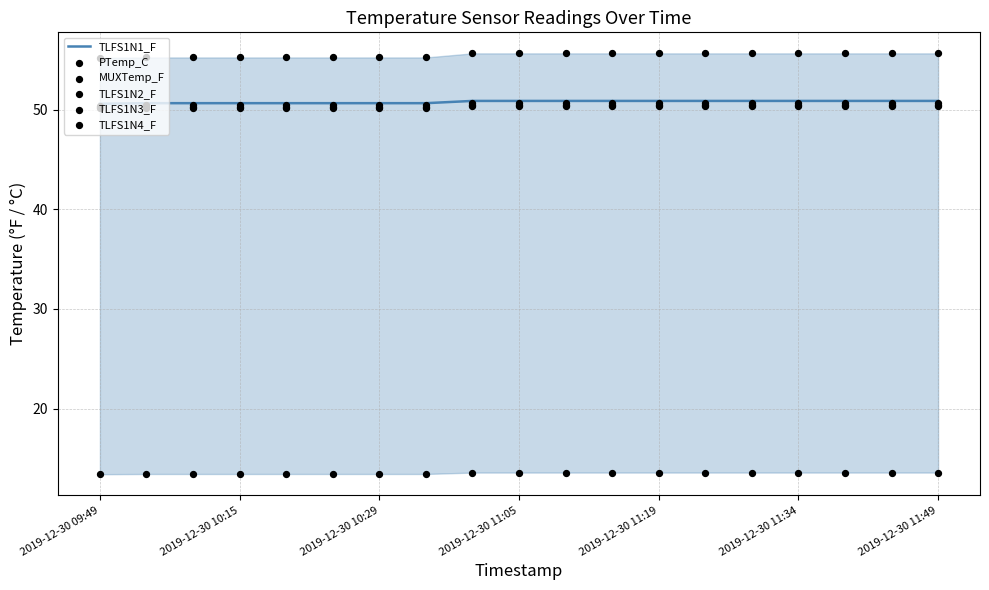

Which series reaches the minimum Y coordinate?

PTemp_C